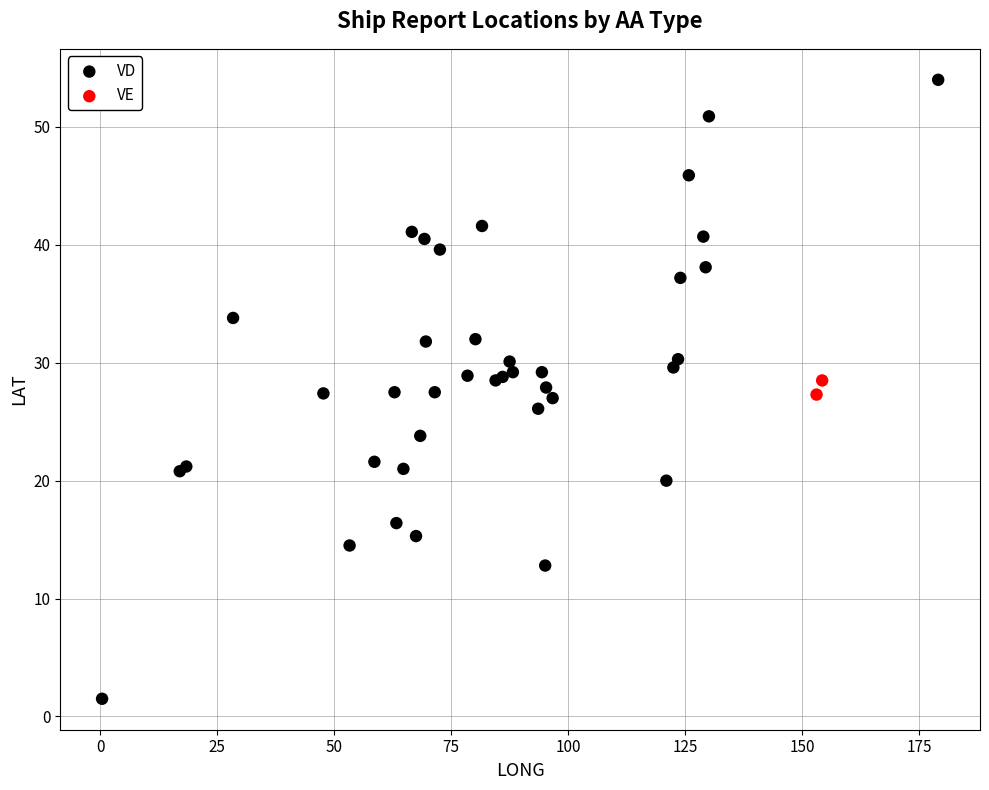

What are all the series names shown in the legend?

VD, VE